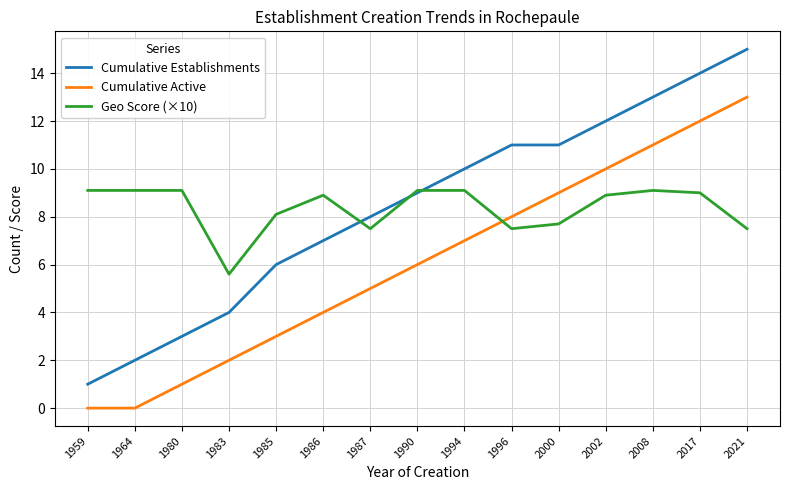

What is the approximate value of Cumulative Establishments at 2000?

11.0